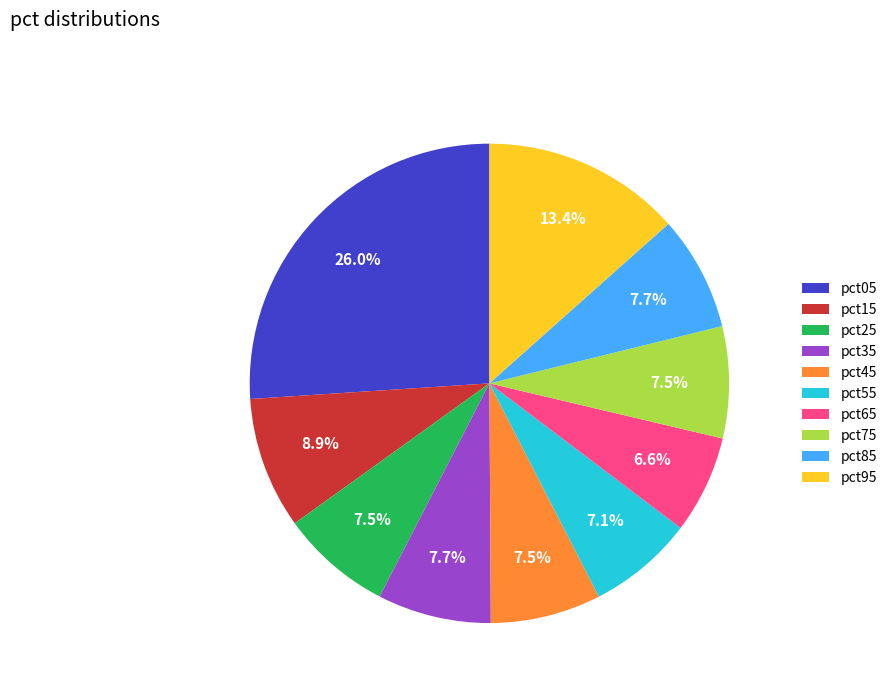

Do pct05 and pct75 together represent more than half of the pie?

No